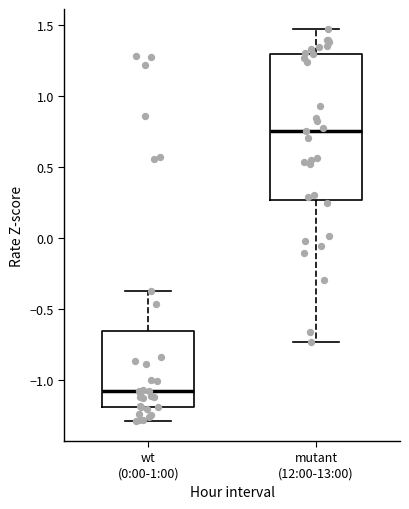

Comparing the boxes themselves (not the whiskers), which one is the tallest?

mutant (12:00-13:00)